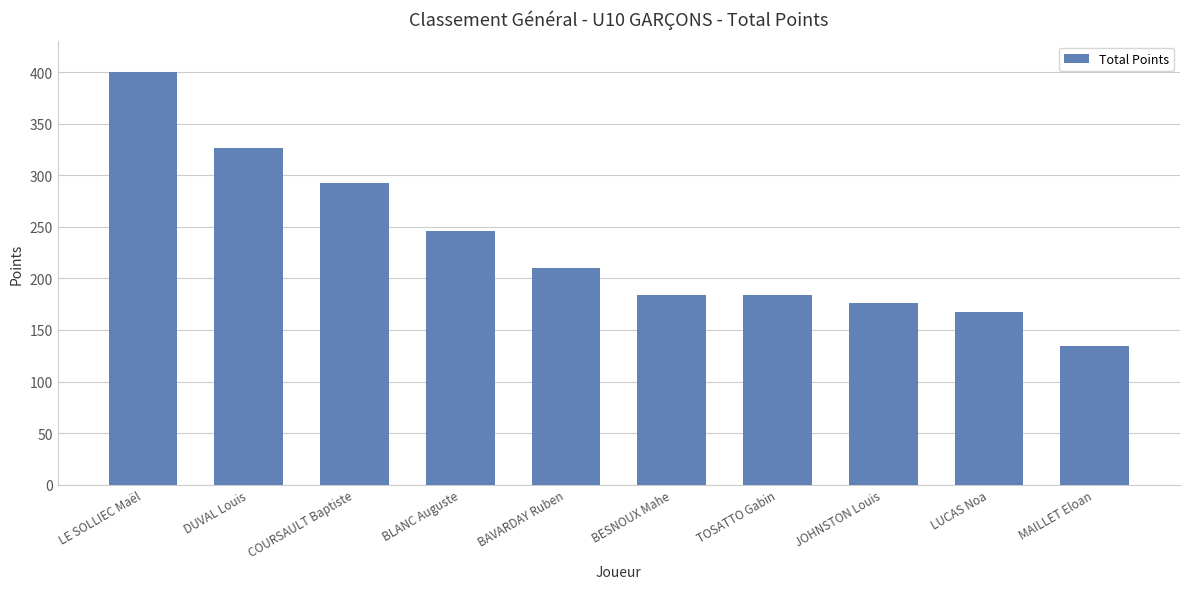

Reading left to right, extract all data points from this chart.

LE SOLLIEC Maël=400	DUVAL Louis=327	COURSAULT Baptiste=293	BLANC Auguste=246	BAVARDAY Ruben=210	BESNOUX Mahe=184	TOSATTO Gabin=184	JOHNSTON Louis=176	LUCAS Noa=167	MAILLET Eloan=134